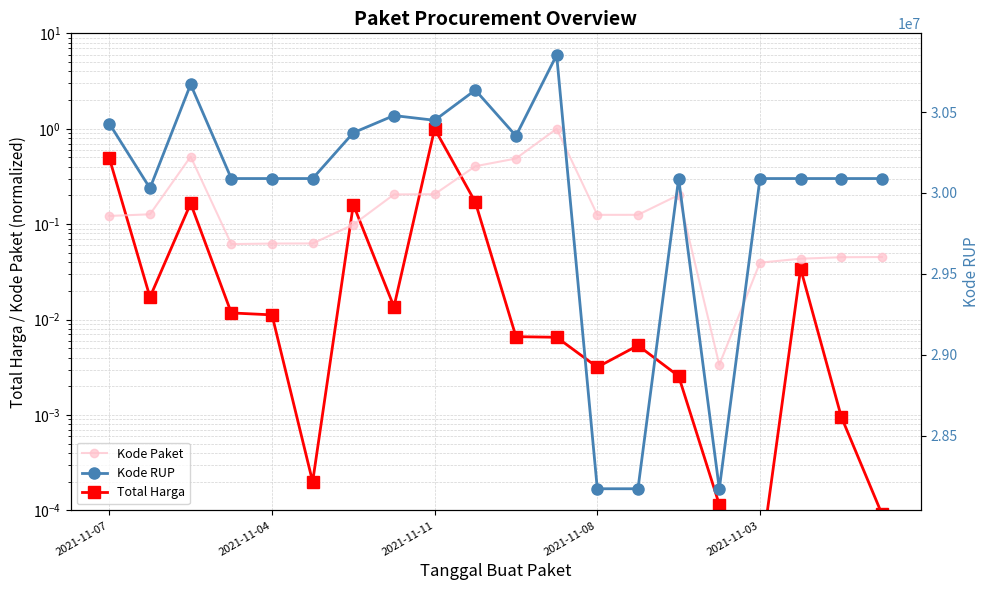

Rank the series at 18 from lowest to highest value.

Total Harga, Kode Paket, Kode RUP